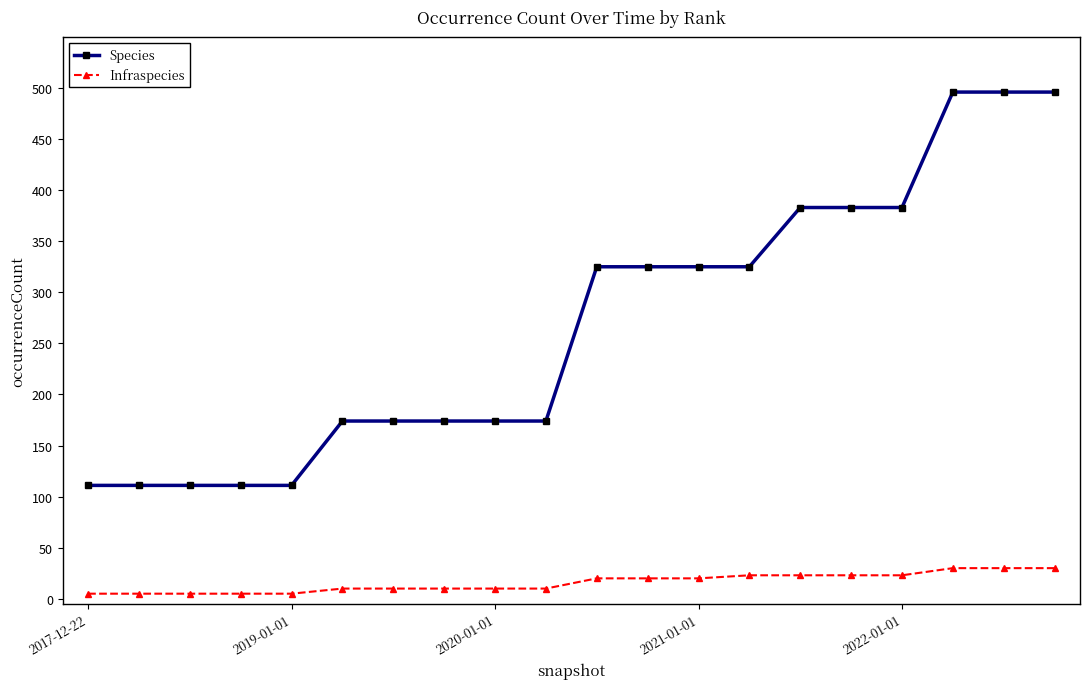

How many lines are shown in the chart?

2